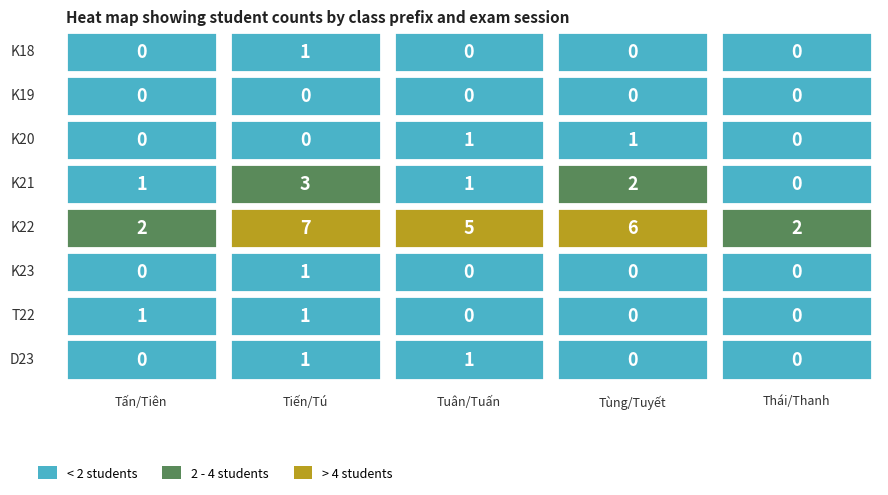

How many data points in K22 are less than 5?

2